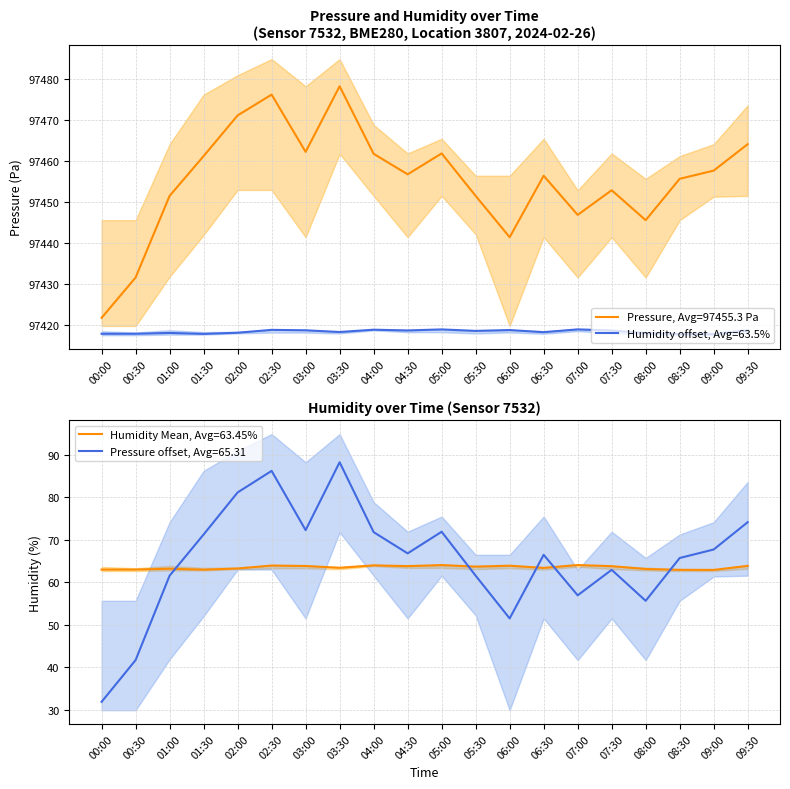

In humidity_lower, how many points are higher than both neighbors (excluding endpoints)?

3